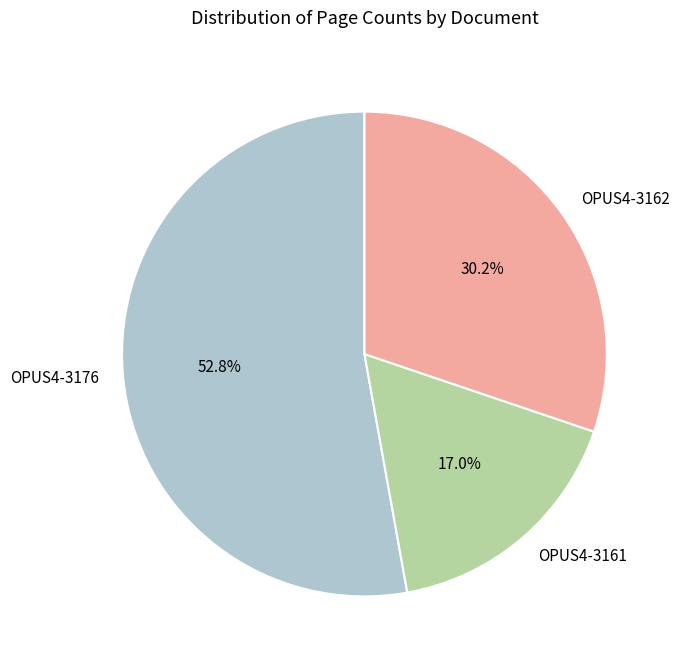

Which category has the biggest portion of the pie?

OPUS4-3176